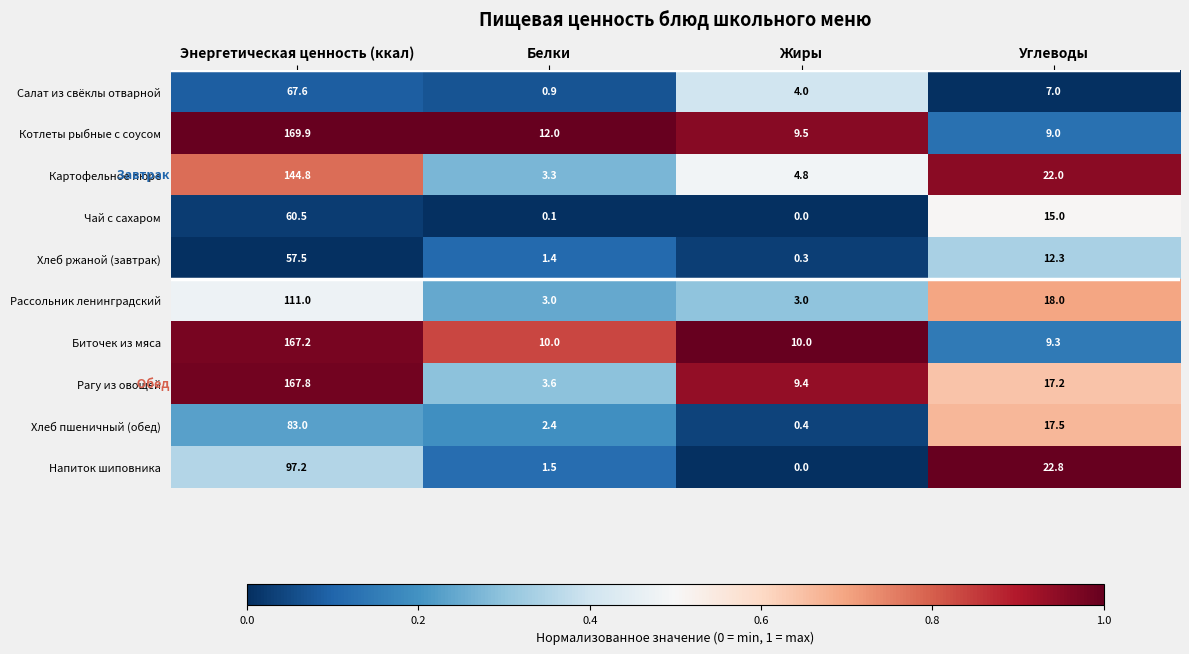

Which label corresponds to the largest value in the chart?

Энергетическая ценность (ккал)